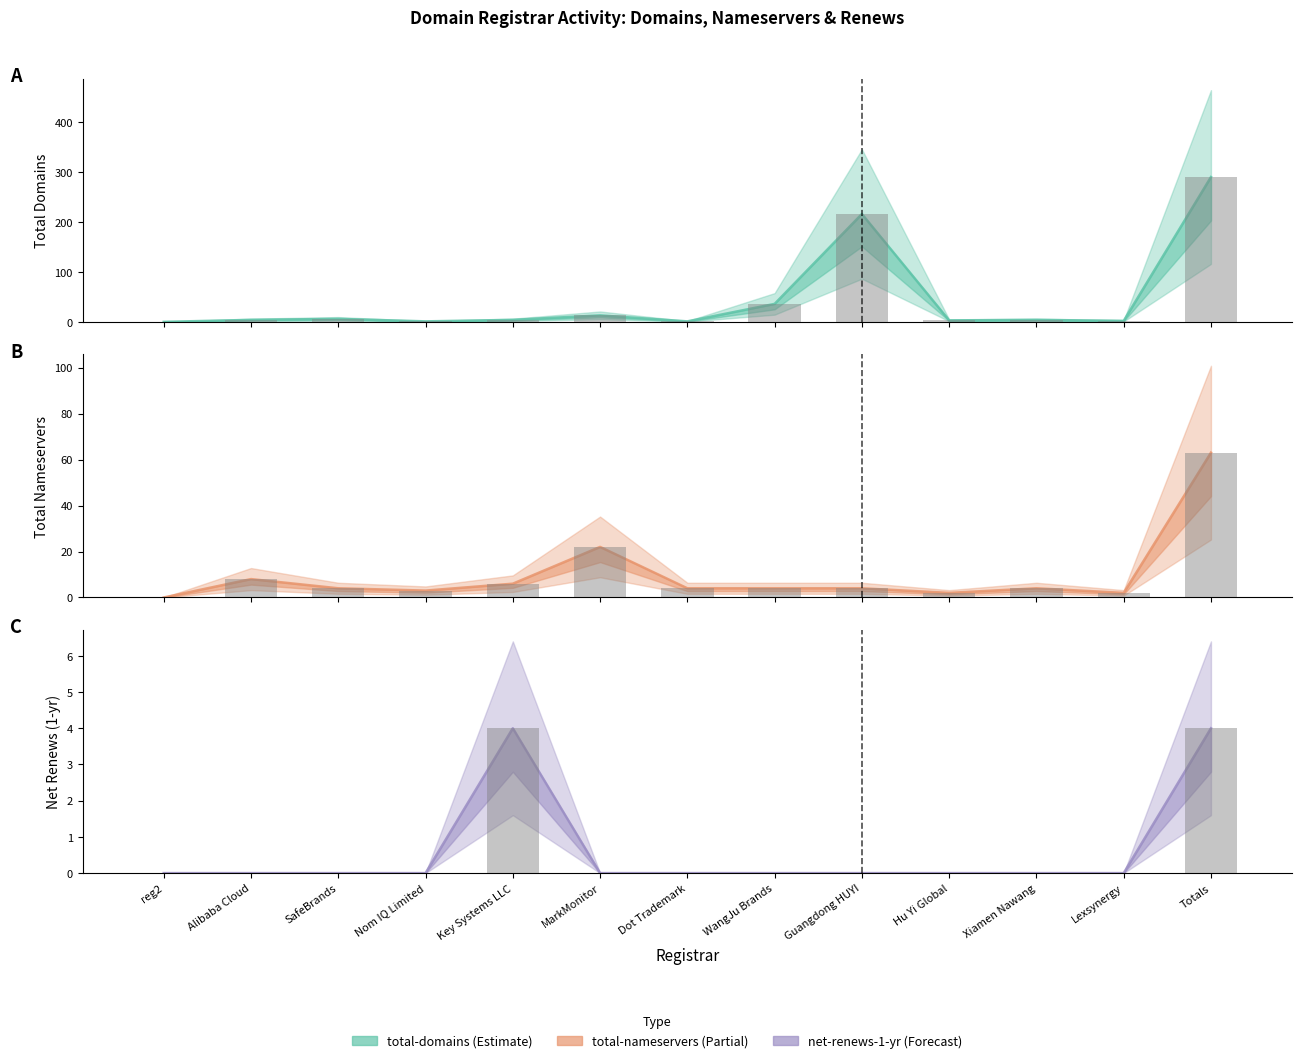

True or false: total-domains has a value of 5 at Key Systems LLC.

False